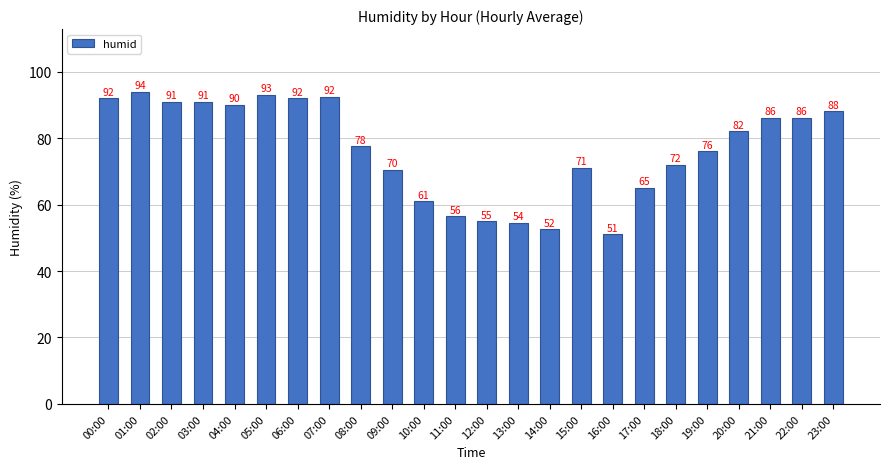

What is the label of the 21st bar from the right?

03:00